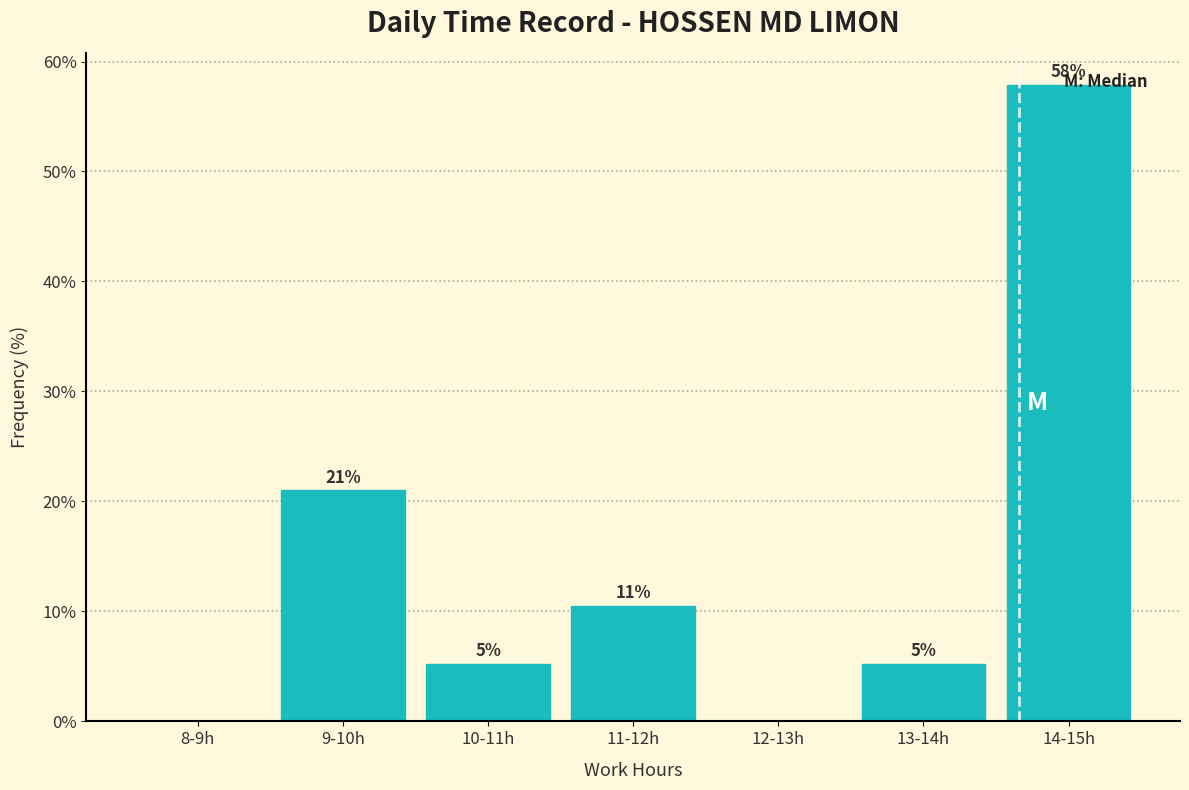

Are the bars horizontal?

No